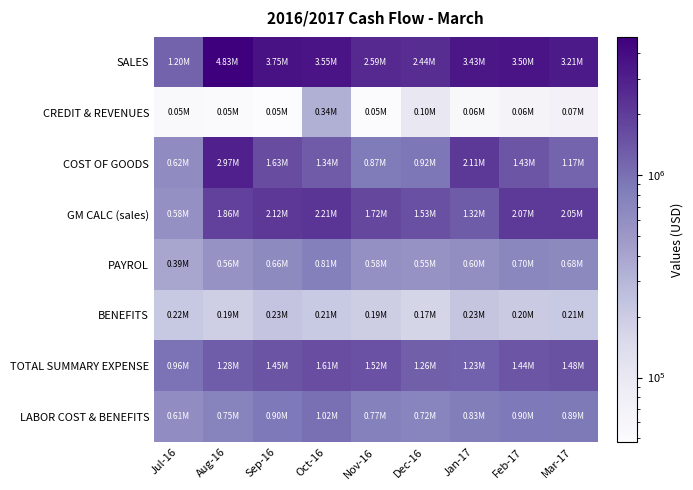

Reading left to right, extract all data points from this chart.

SALES: Jul-16=1199482	Aug-16=4828670	Sep-16=3749028	Oct-16=3546355	Nov-16=2585168	Dec-16=2443265	Jan-17=3426560	Feb-17=3501507	Mar-17=3214307
CREDIT & REVENUES: Jul-16=54104	Aug-16=50888	Sep-16=47975	Oct-16=339053	Nov-16=50128	Dec-16=100915	Jan-17=55954	Feb-17=64066	Mar-17=70594
COST OF GOODS: Jul-16=620285	Aug-16=2968543	Sep-16=1627085	Oct-16=1339249	Nov-16=866632	Dec-16=917825	Jan-17=2106719	Feb-17=1431976	Mar-17=1168366
GM CALC (sales): Jul-16=579197	Aug-16=1860127	Sep-16=2121943	Oct-16=2207106	Nov-16=1718536	Dec-16=1525440	Jan-17=1319841	Feb-17=2069531	Mar-17=2045941
PAYROL: Jul-16=392880	Aug-16=559131	Sep-16=664356	Oct-16=808302	Nov-16=577909	Dec-16=554216	Jan-17=599925	Feb-17=700444	Mar-17=675949
BENEFITS: Jul-16=216187	Aug-16=190413	Sep-16=232147	Oct-16=210938	Nov-16=193412	Dec-16=167260	Jan-17=226827	Feb-17=203520	Mar-17=211437
TOTAL SUMMARY EXPENSE: Jul-16=957334	Aug-16=1284431	Sep-16=1445140	Oct-16=1605674	Nov-16=1524417	Dec-16=1260096	Jan-17=1231421	Feb-17=1441090	Mar-17=1481996
LABOR COST & BENEFITS: Jul-16=609067	Aug-16=749544	Sep-16=896503	Oct-16=1019240	Nov-16=771321	Dec-16=721476	Jan-17=826752	Feb-17=903964	Mar-17=887386